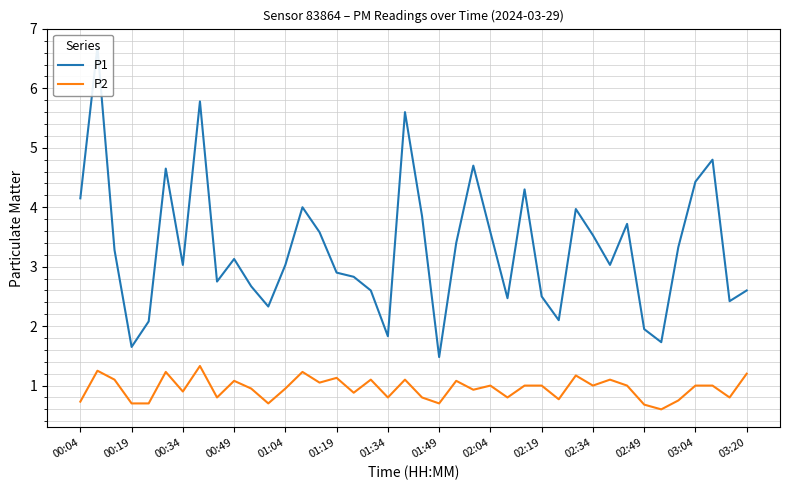

The P2 series shows 1.0 at 03:04. True or false?

True